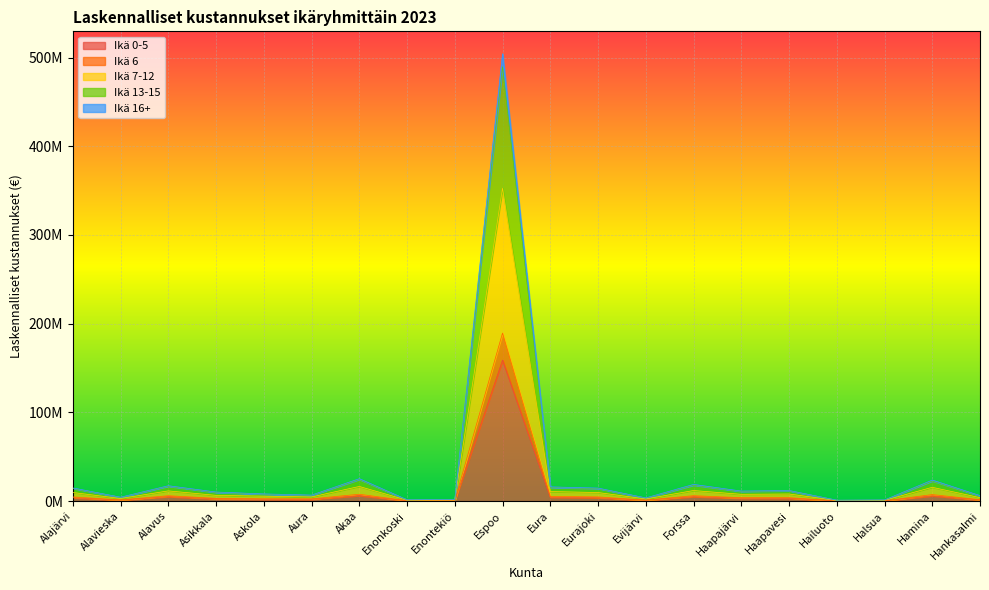

Between Akaa and Espoo, which series saw the biggest shift?

Ikä 7-12